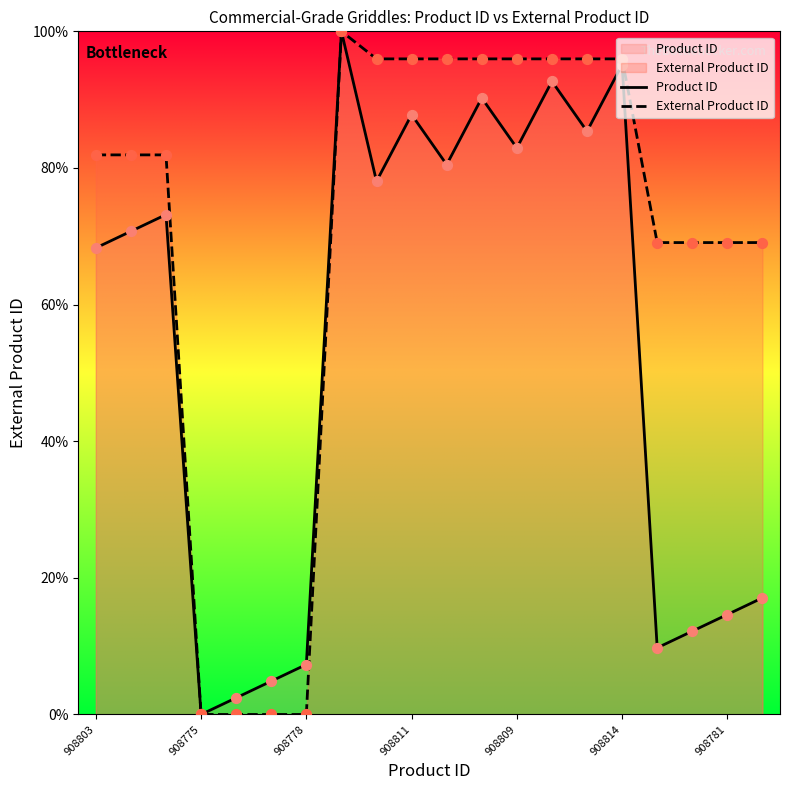

Which series has the largest Y range (max minus min)?

Product ID